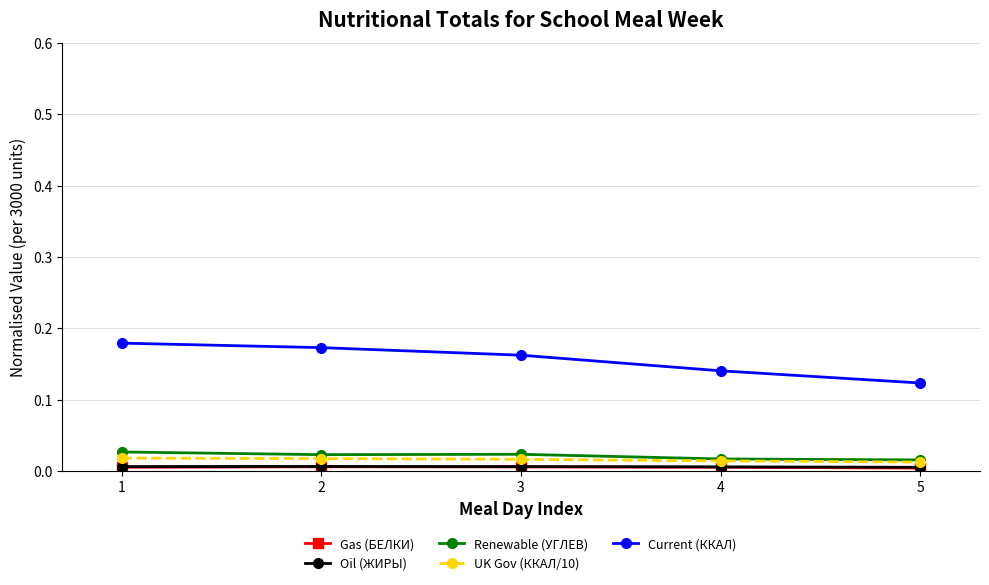

At how many categories does at least one series exceed 0?

5